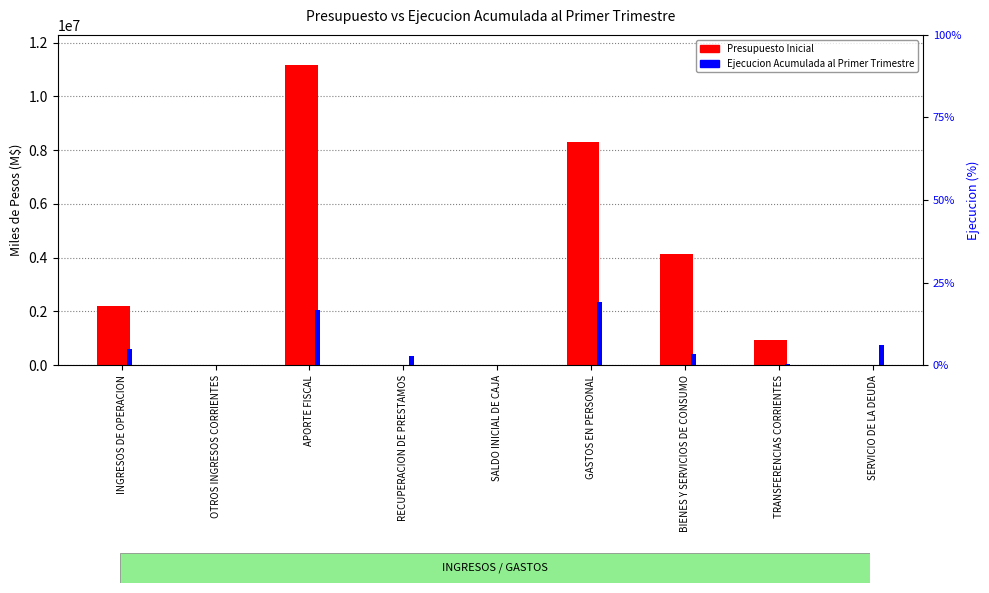

What is the label of the 2nd bar from the left?

OTROS INGRESOS CORRIENTES